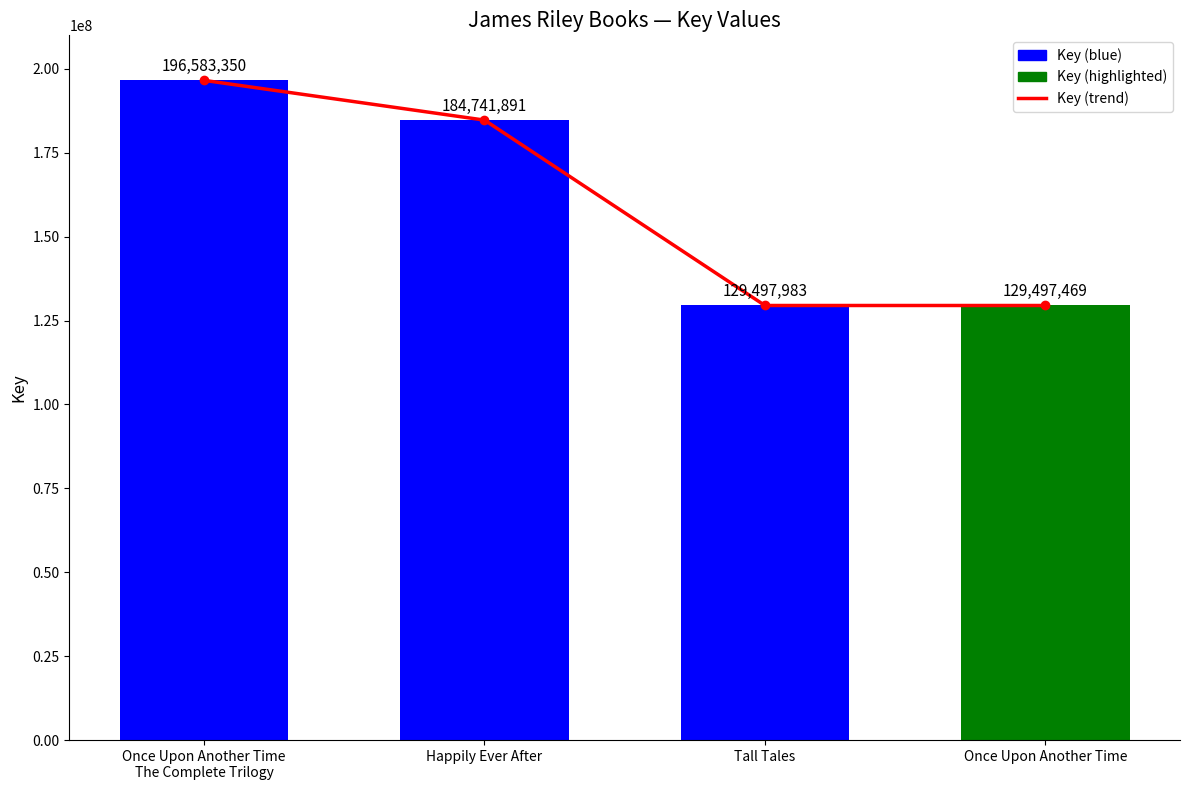

What is the difference between the Key values at Happily Ever After and Once Upon Another Time?

55244422